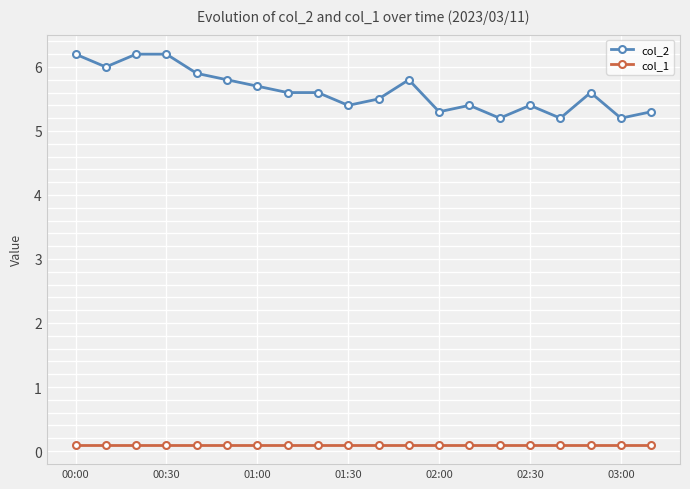

True or false: col_2 and col_1 cross at least once.

False